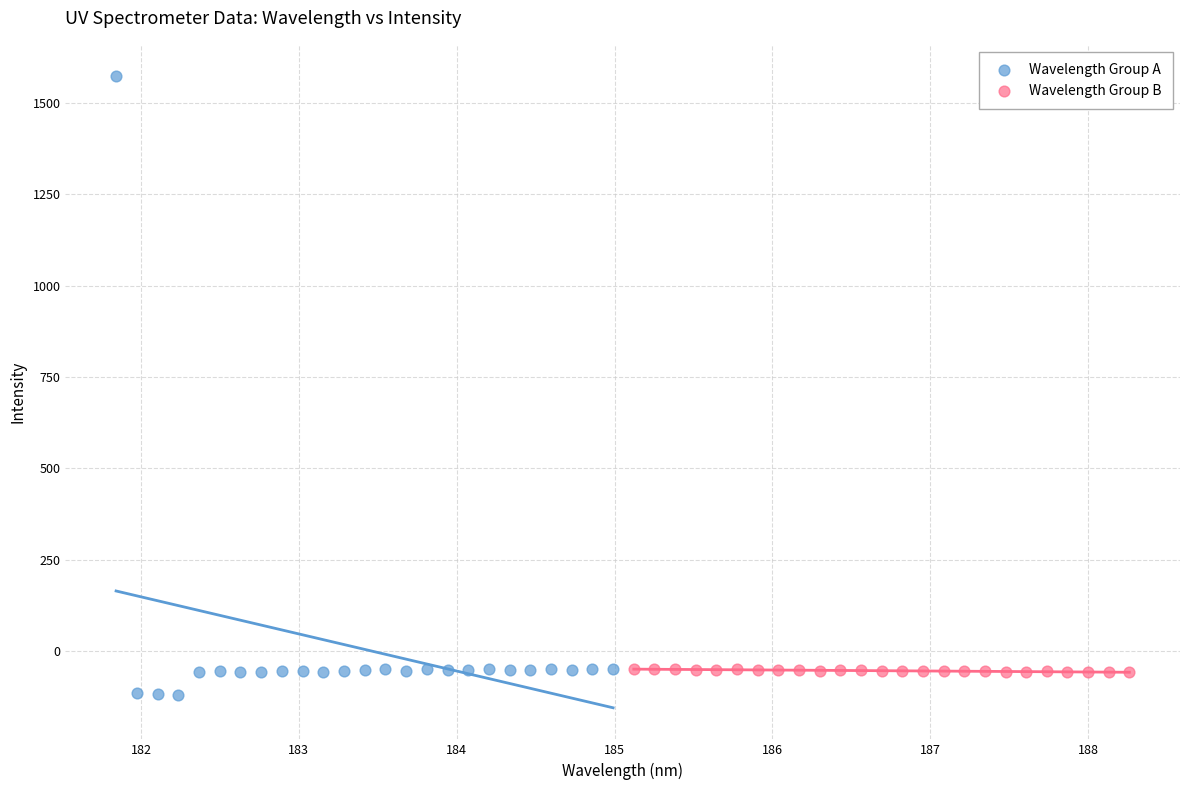

Which series contains the highest Y value?

Wavelength Group A